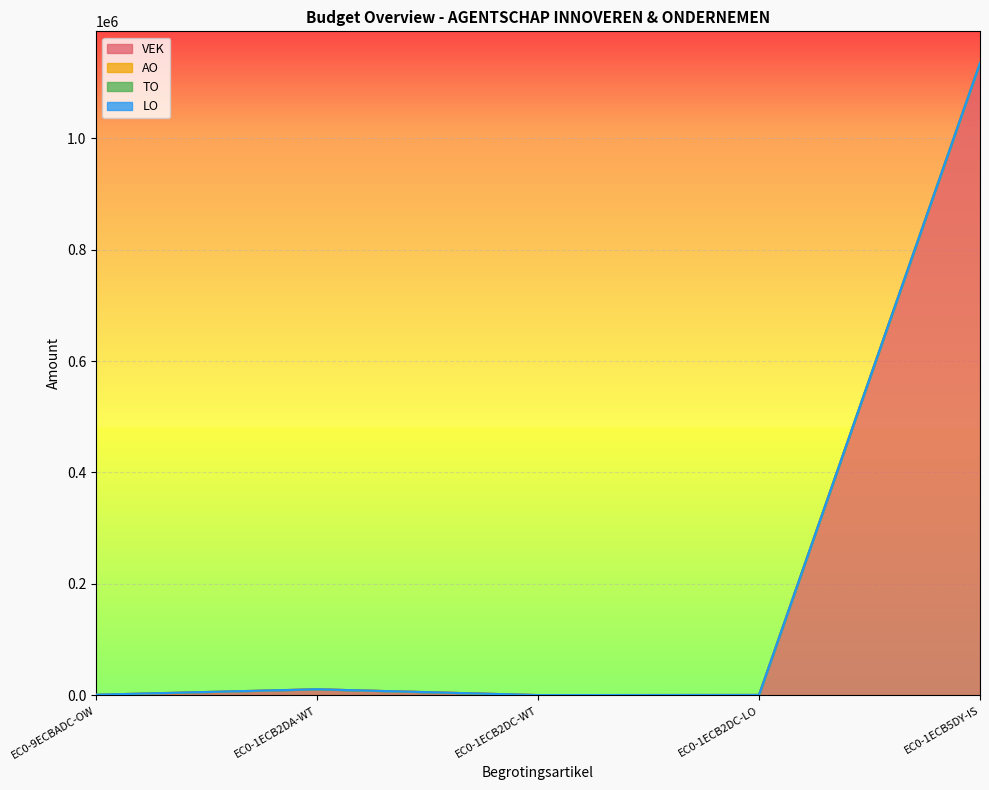

What is the average value of the AO series?

194